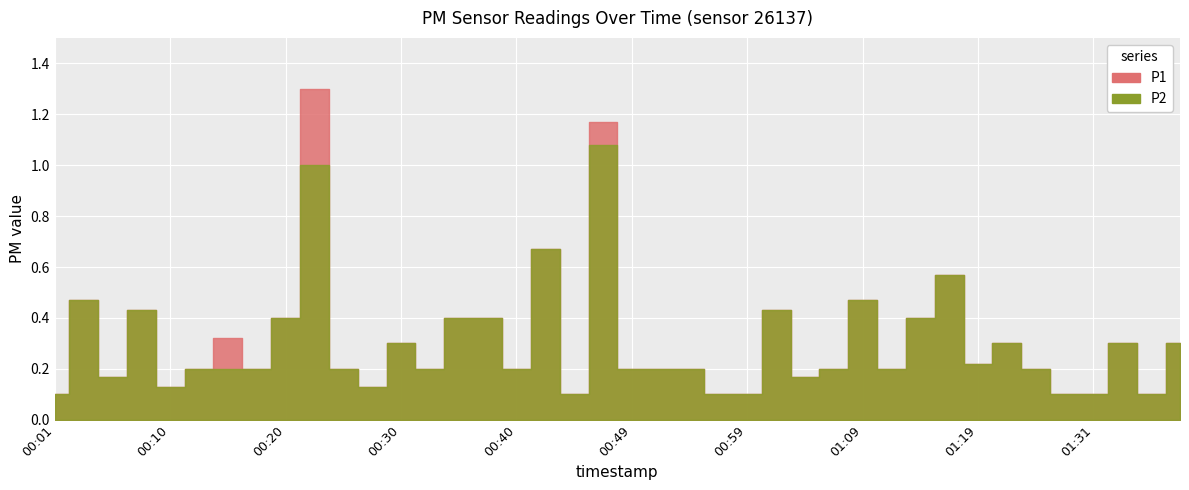

How many distinct data groups are displayed?

2